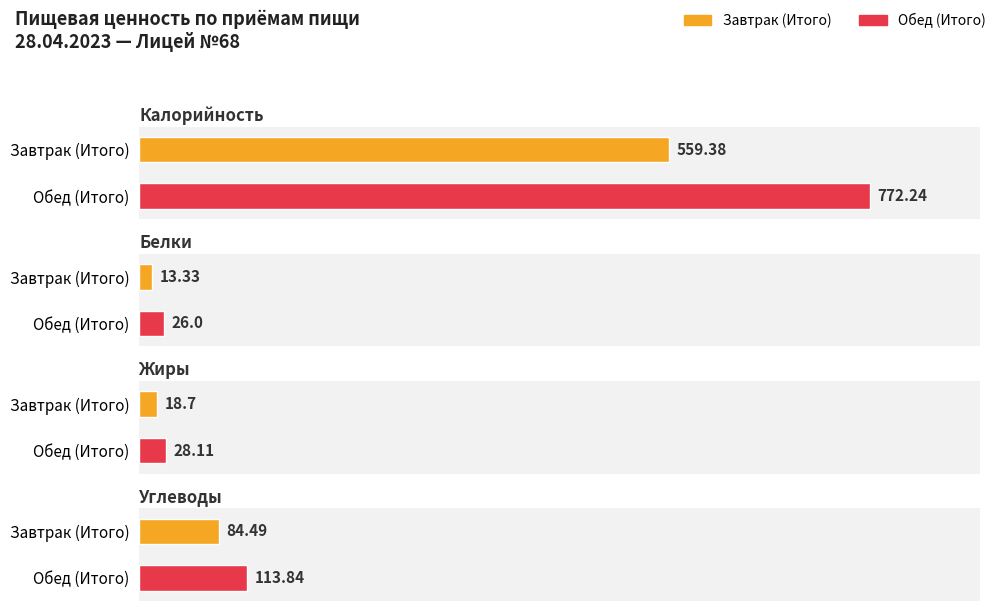

How many categories are shown in the chart?

2